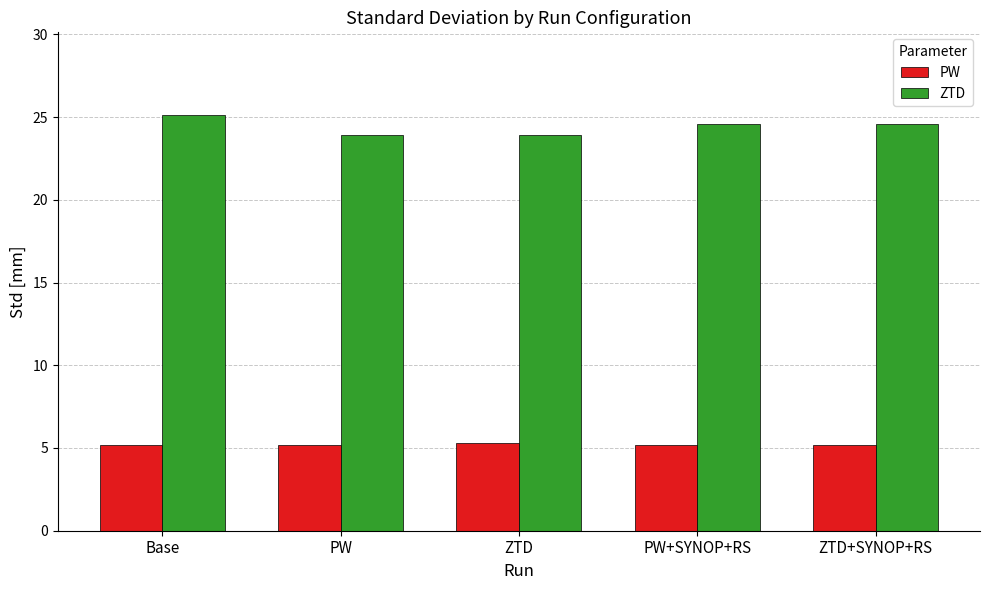

At how many categories does at least one series exceed 13?

5